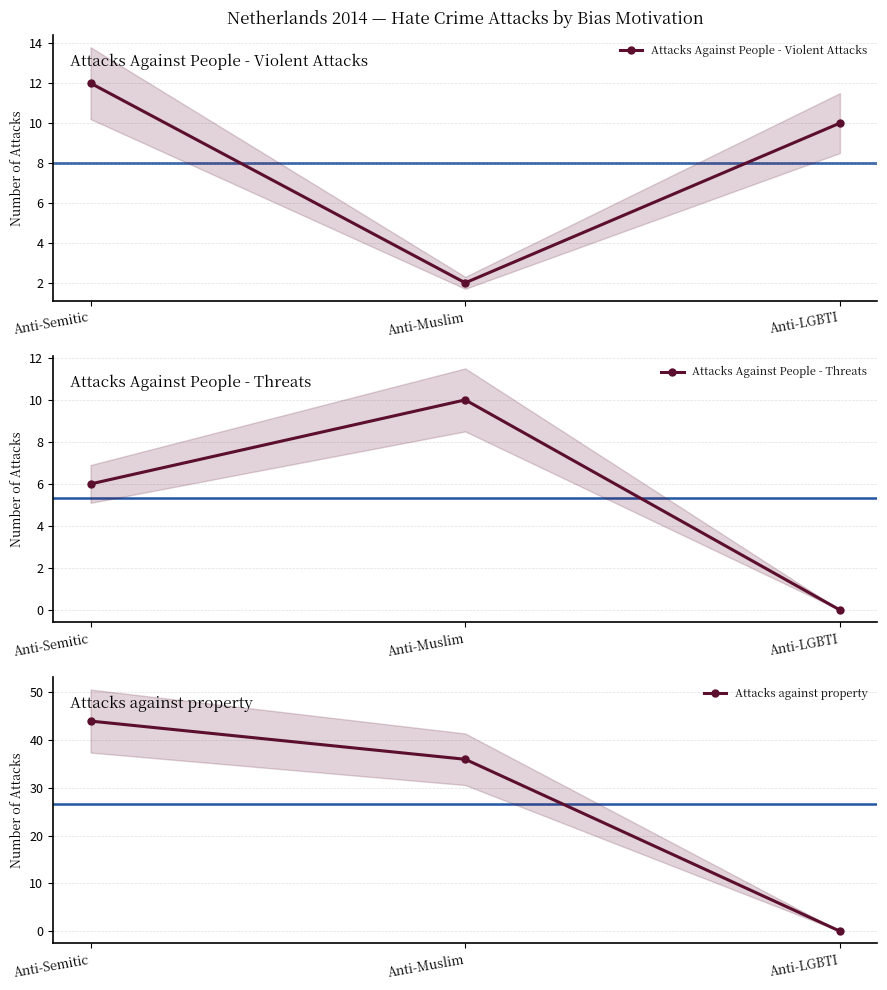

What is the difference between the second highest and minimum values in the Attacks Against People - Violent Attacks series?

8